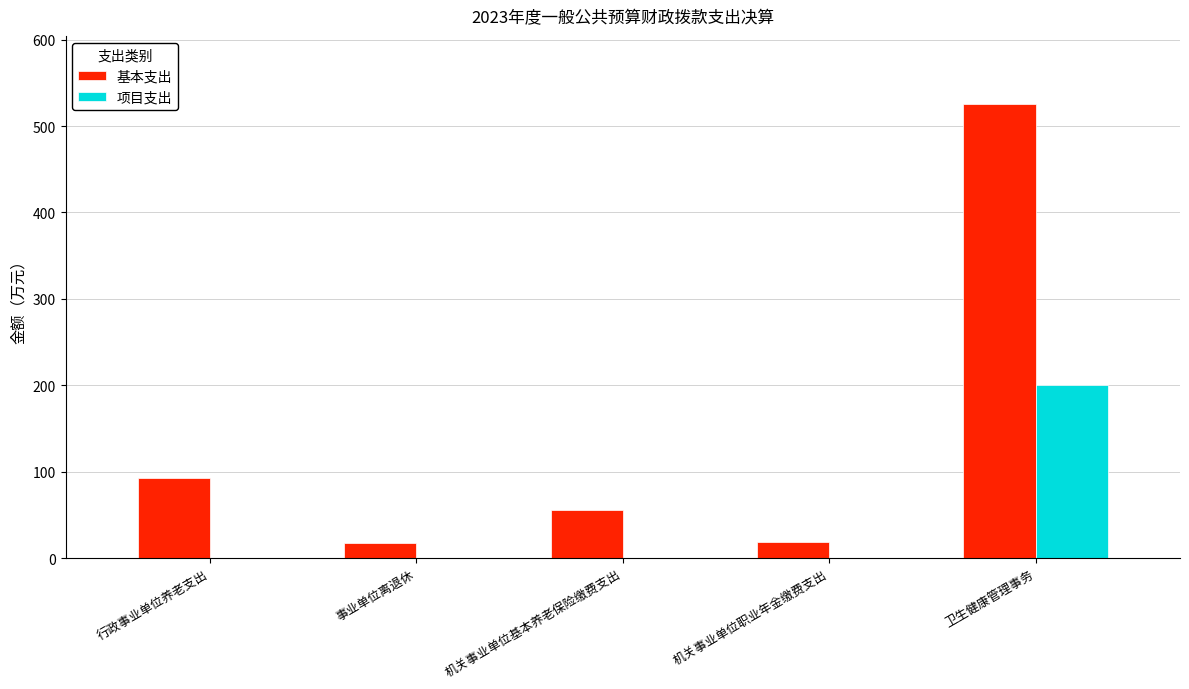

The value of 基本支出 at 机关事业单位职业年金缴费支出 is 18.2. True or false?

True